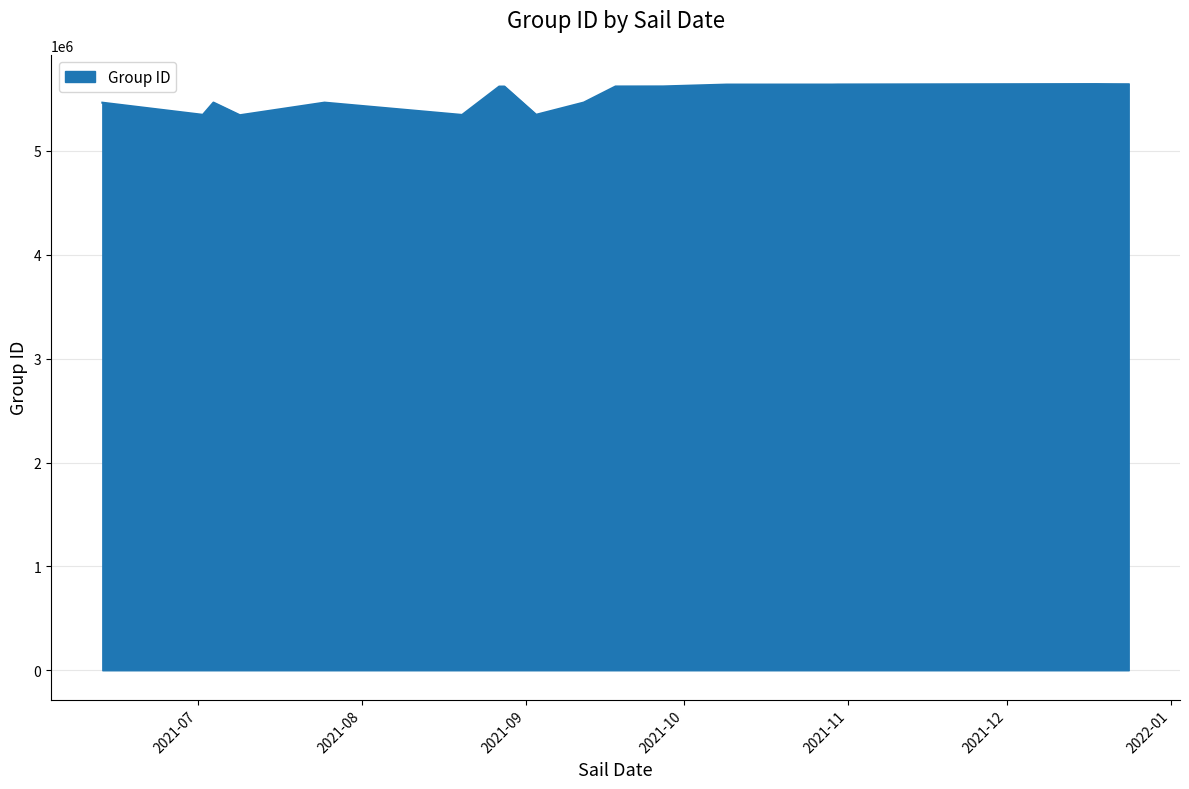

The value at 2021-12-24 is 5642227. True or false?

True